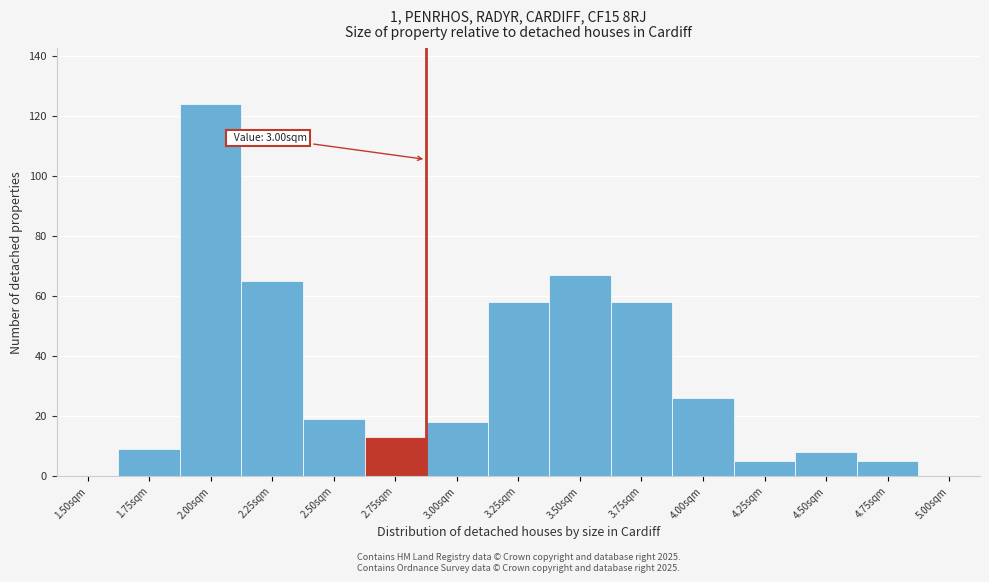

Reading left to right, what are all the values shown in this chart?

1.50sqm=0	1.75sqm=9	2.00sqm=124	2.25sqm=65	2.50sqm=19	2.75sqm=13	3.00sqm=18	3.25sqm=58	3.50sqm=67	3.75sqm=58	4.00sqm=26	4.25sqm=5	4.50sqm=8	4.75sqm=5	5.00sqm=0